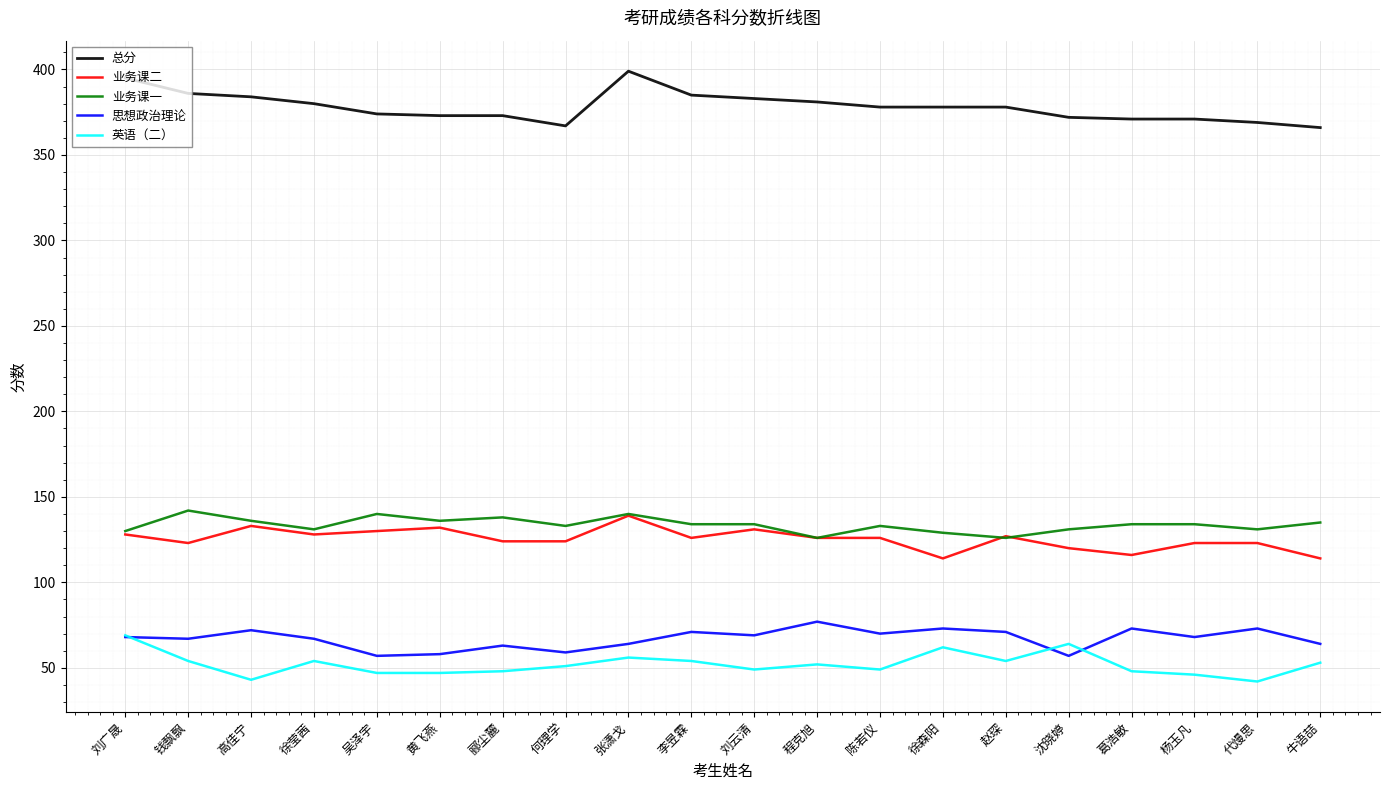

What is the maximum value for 英语（二）?

69